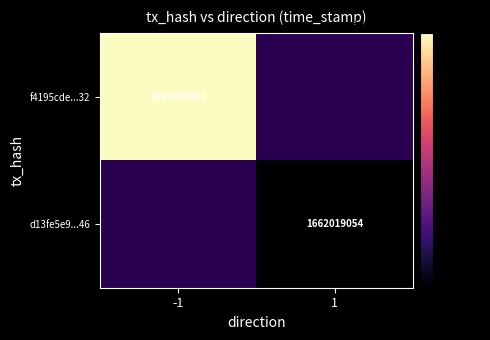

The d13fe5e9962cea75ff4758b4e99a84a99727d46 series shows 1 at direction. True or false?

True